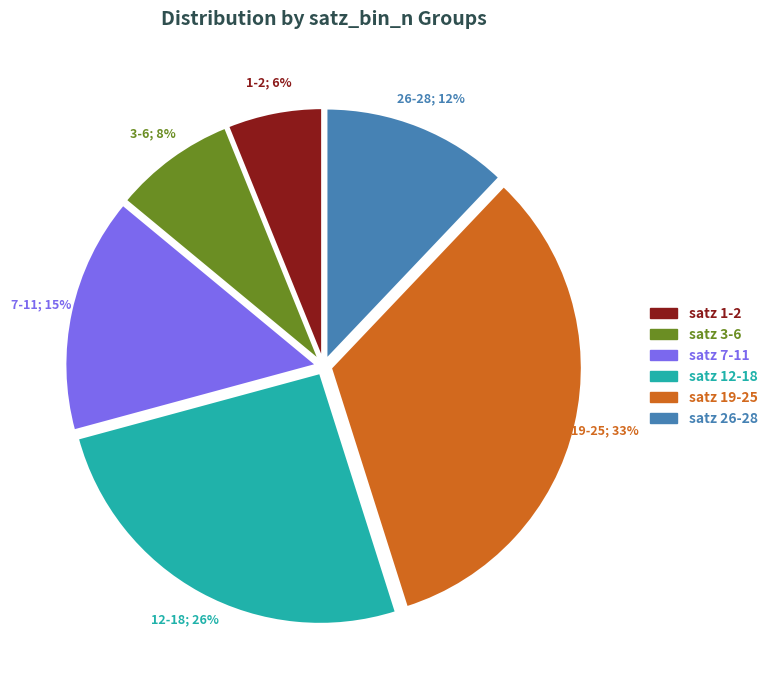

Does satz 1-2 represent more than half of the total?

No